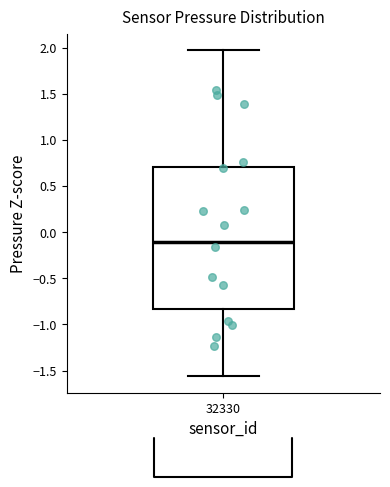

Read this box plot against the y-axis: the position of the median line, the range covered by the box, and the ends of both whiskers. The values are not printed on the chart, so give them approximately, as read against the axis.

median -0.10, box -0.85 to 0.70, whiskers -1.55 to 2.00